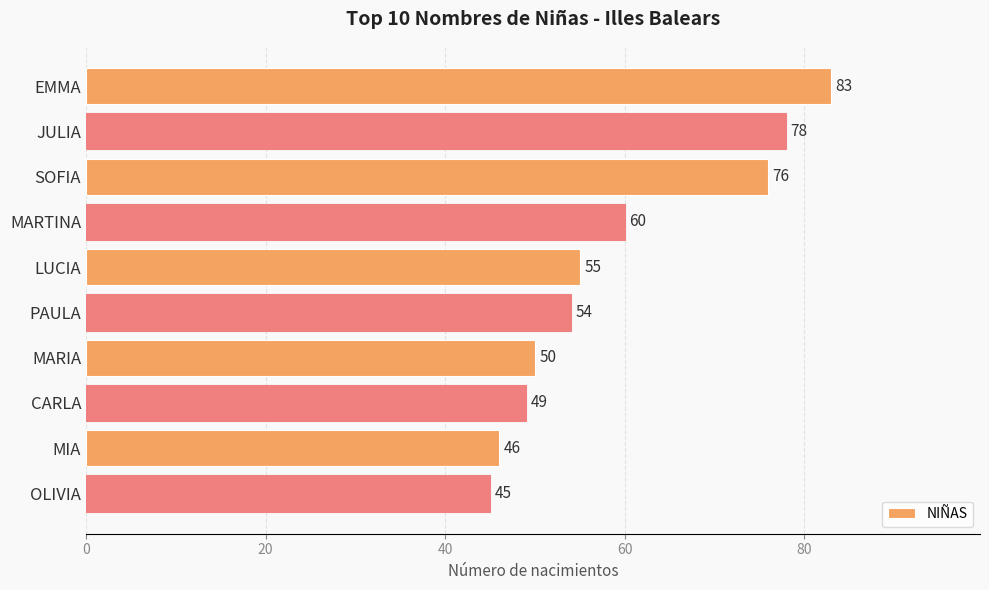

List the labels in order of value, smallest first.

OLIVIA, MIA, CARLA, MARIA, PAULA, LUCIA, MARTINA, SOFIA, JULIA, EMMA